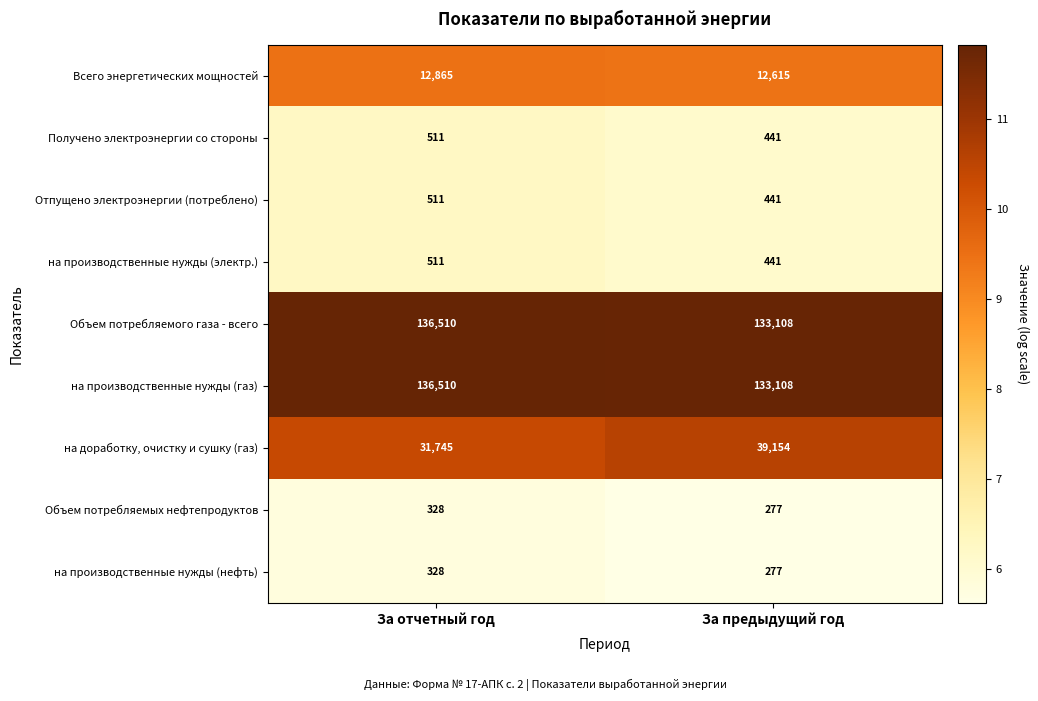

What is the difference between the Всего энергетических мощностей values at За отчетный год and За предыдущий год?

250